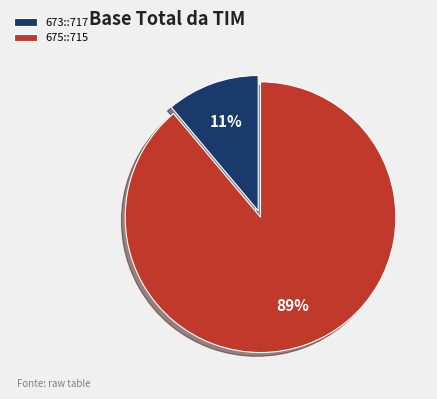

Which category has the smallest portion of the pie?

673::717